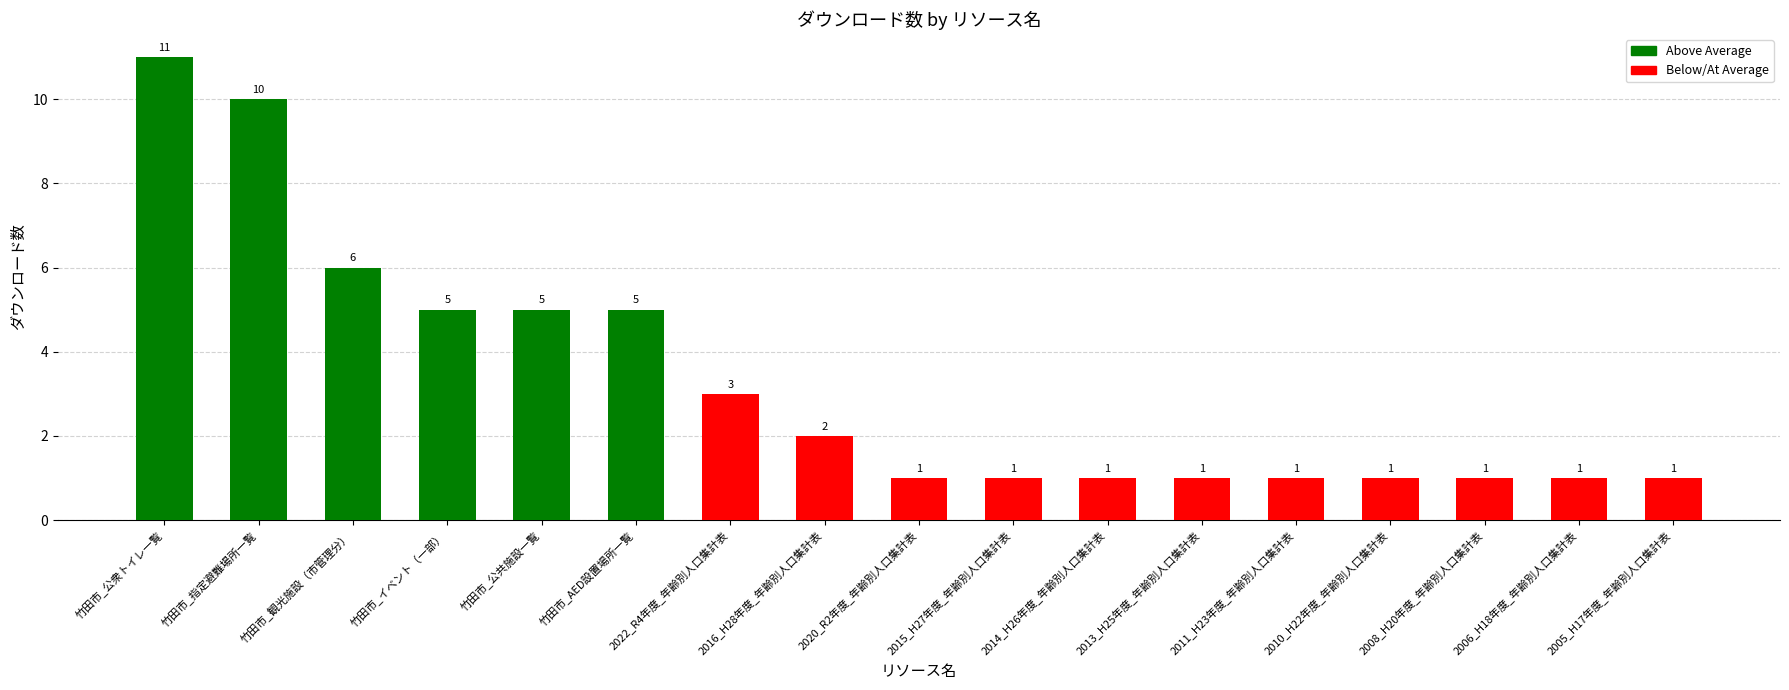

Where is the data nearest to the value 6?

竹田市_観光施設（市管理分）